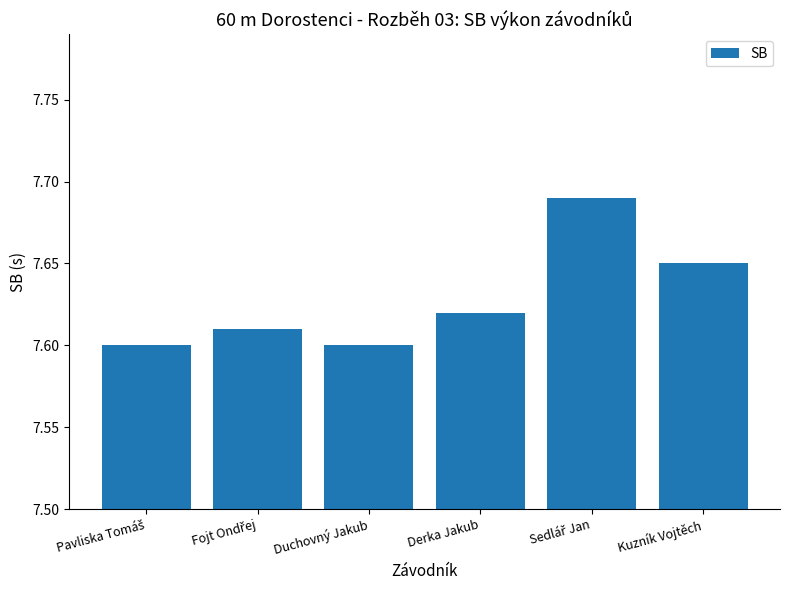

What position from the right is Duchovný Jakub?

4